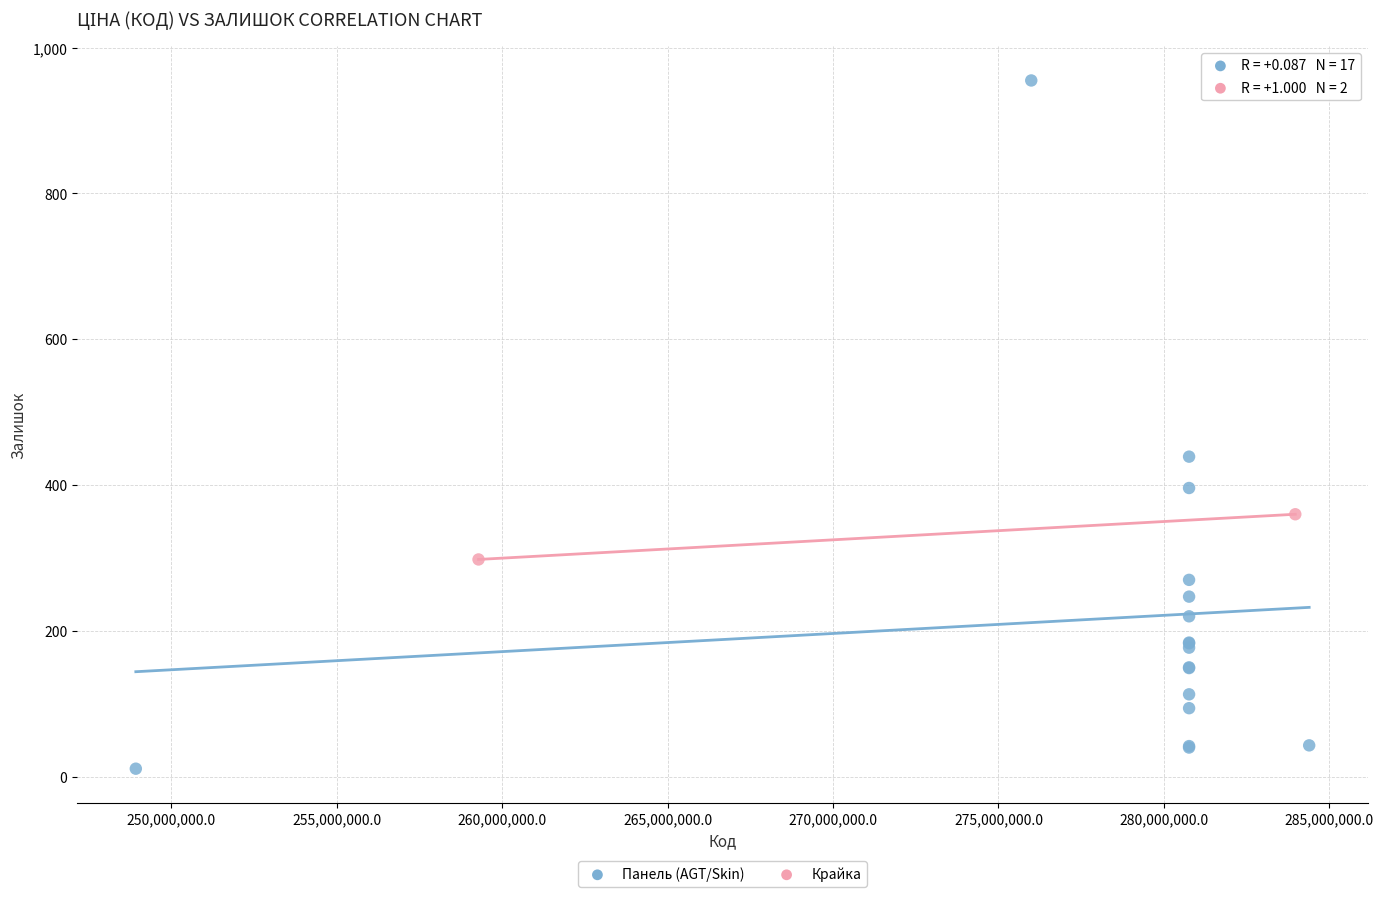

What are all the series names shown in the legend?

Панель (AGT/Skin), Крайка